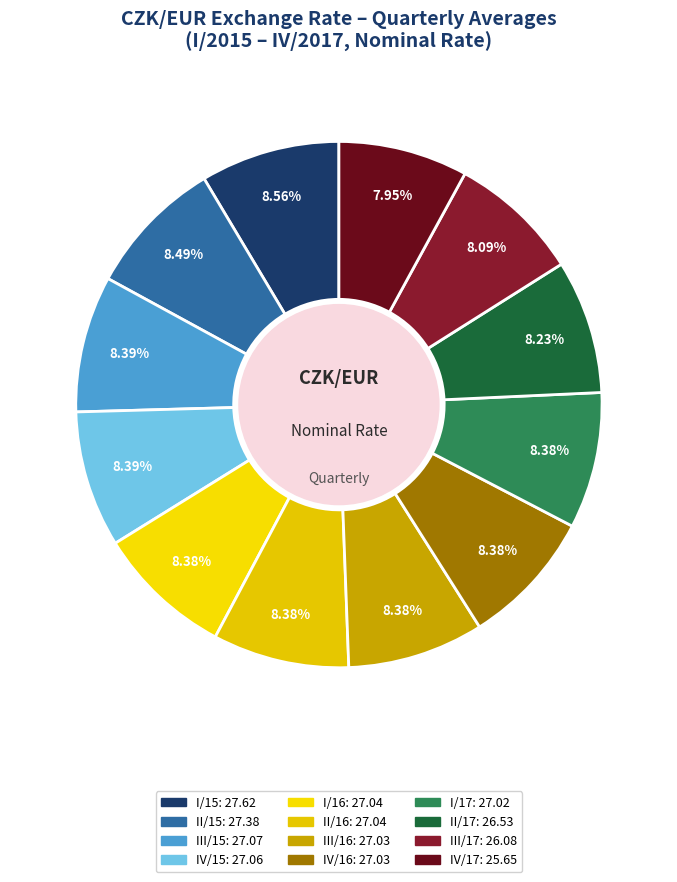

To the nearest percent, what is the average slice percentage?

8%